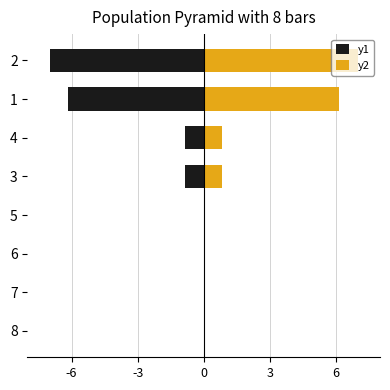

Between 1 and 4, which series saw the biggest shift?

y1